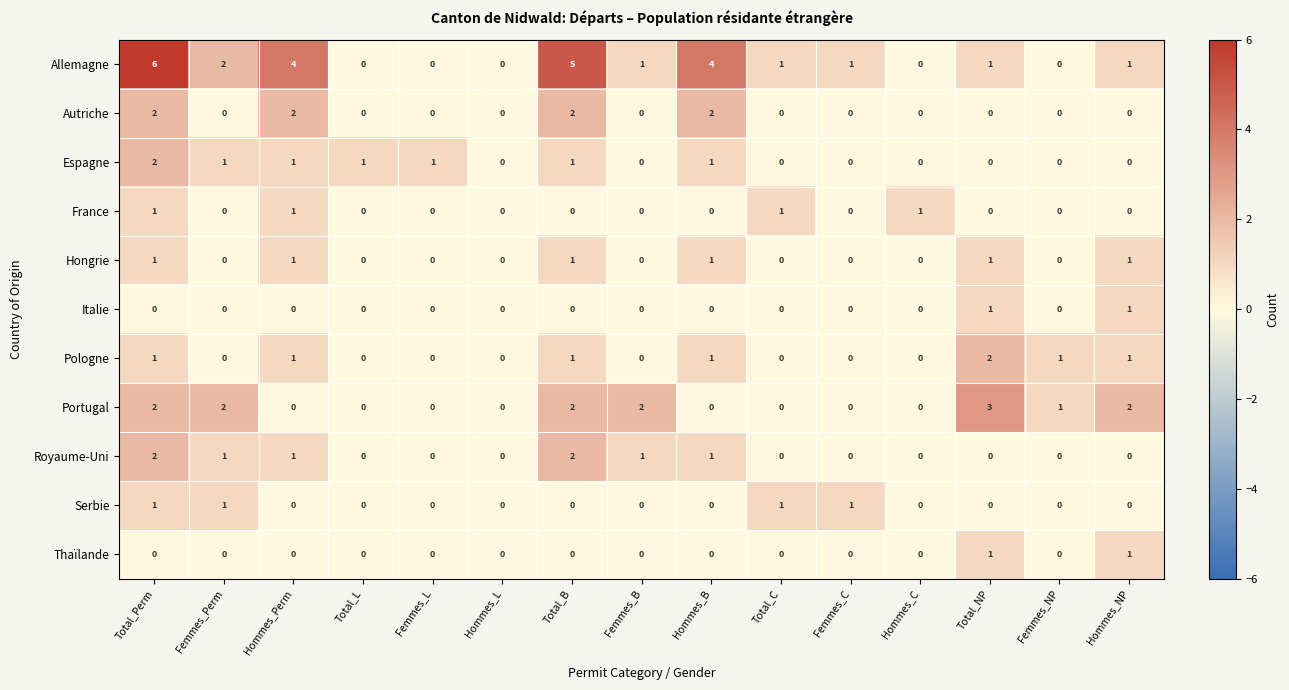

The value of Hongrie at Total_L is 0. True or false?

True